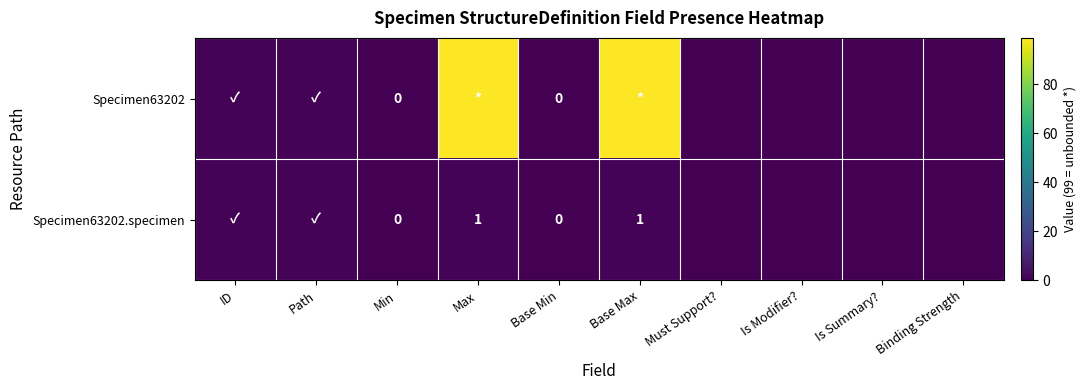

Is the value of Specimen63202 at Min greater than the value of Specimen63202.specimen at Max?

No